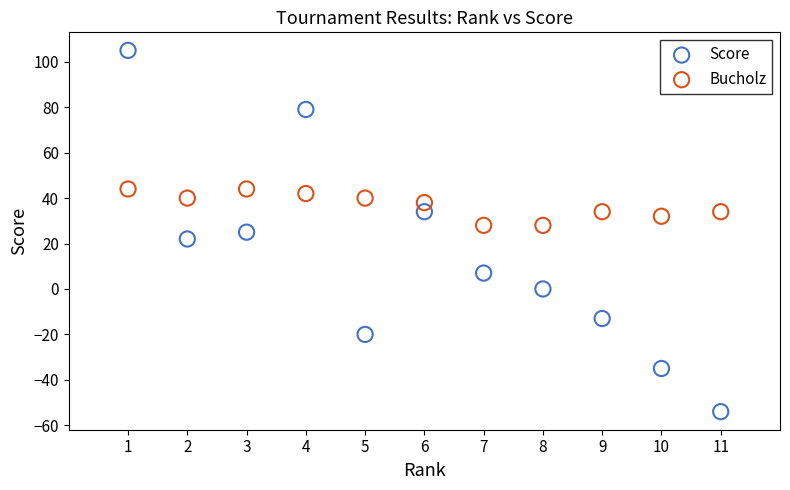

What are all the series names shown in the legend?

Score, Bucholz